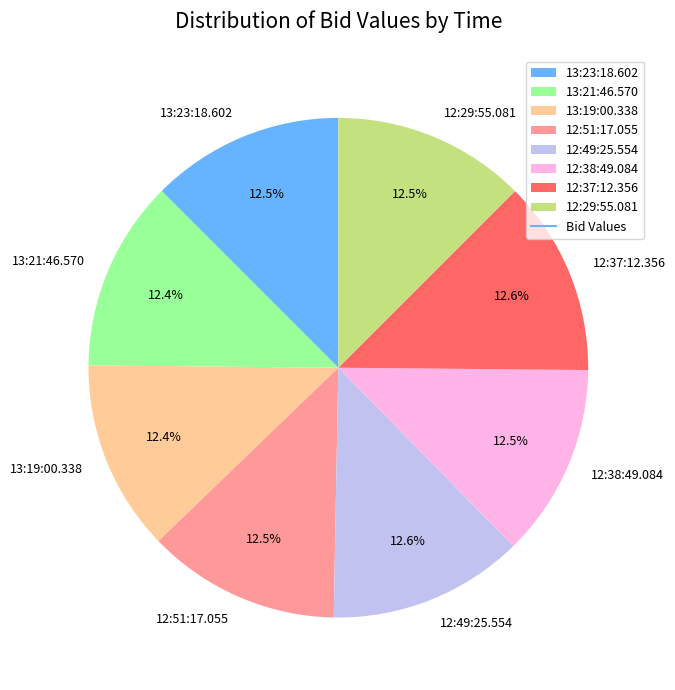

Does any single category account for the majority?

No